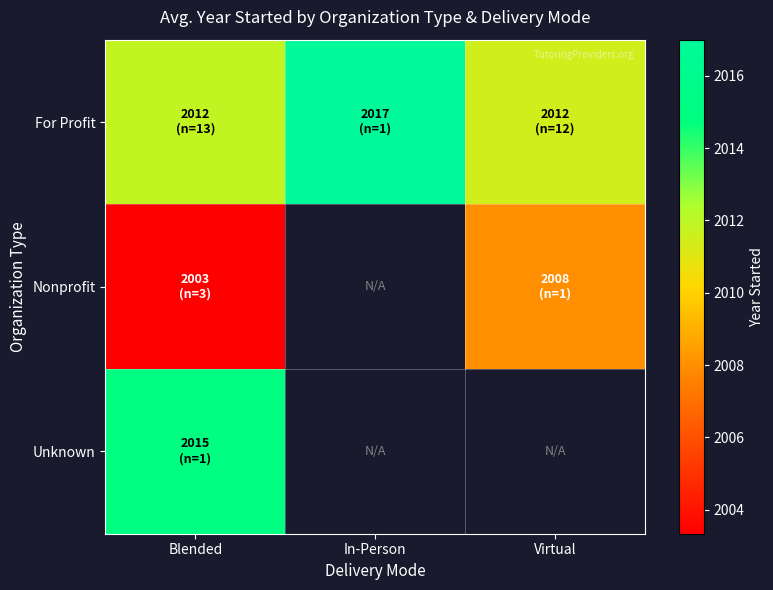

True or false: Nonprofit has a value of 2008.0 at Virtual.

True